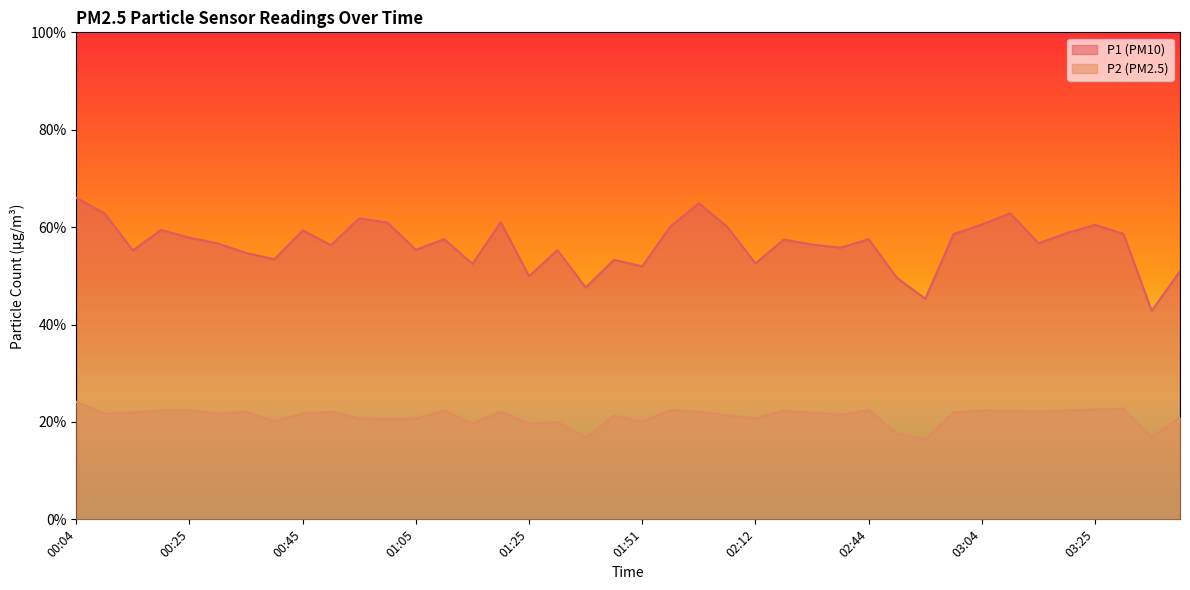

What is the minimum value shown in the chart?

16.6